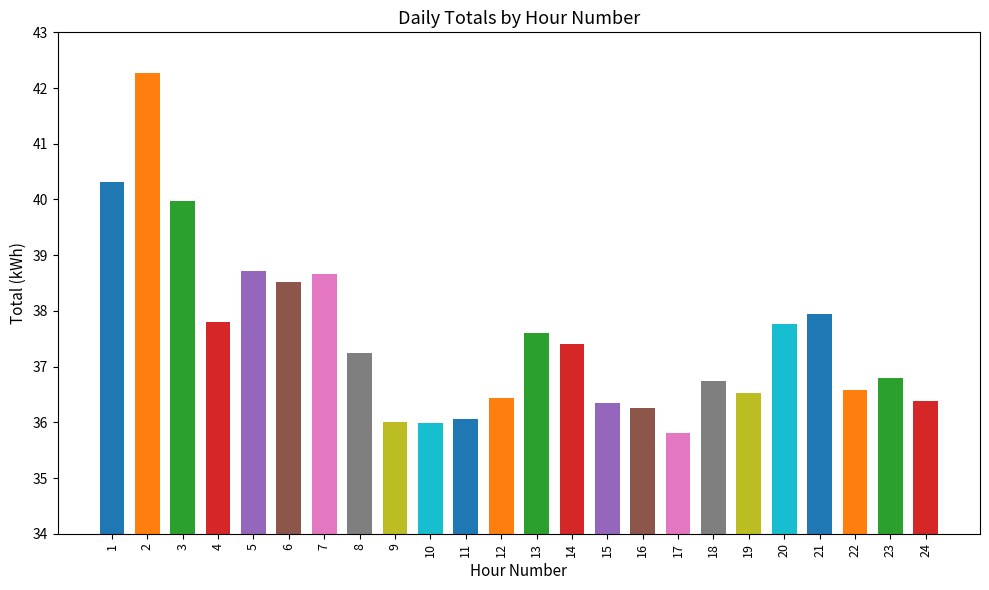

What is the difference between the values at 15 and 11?

0.3